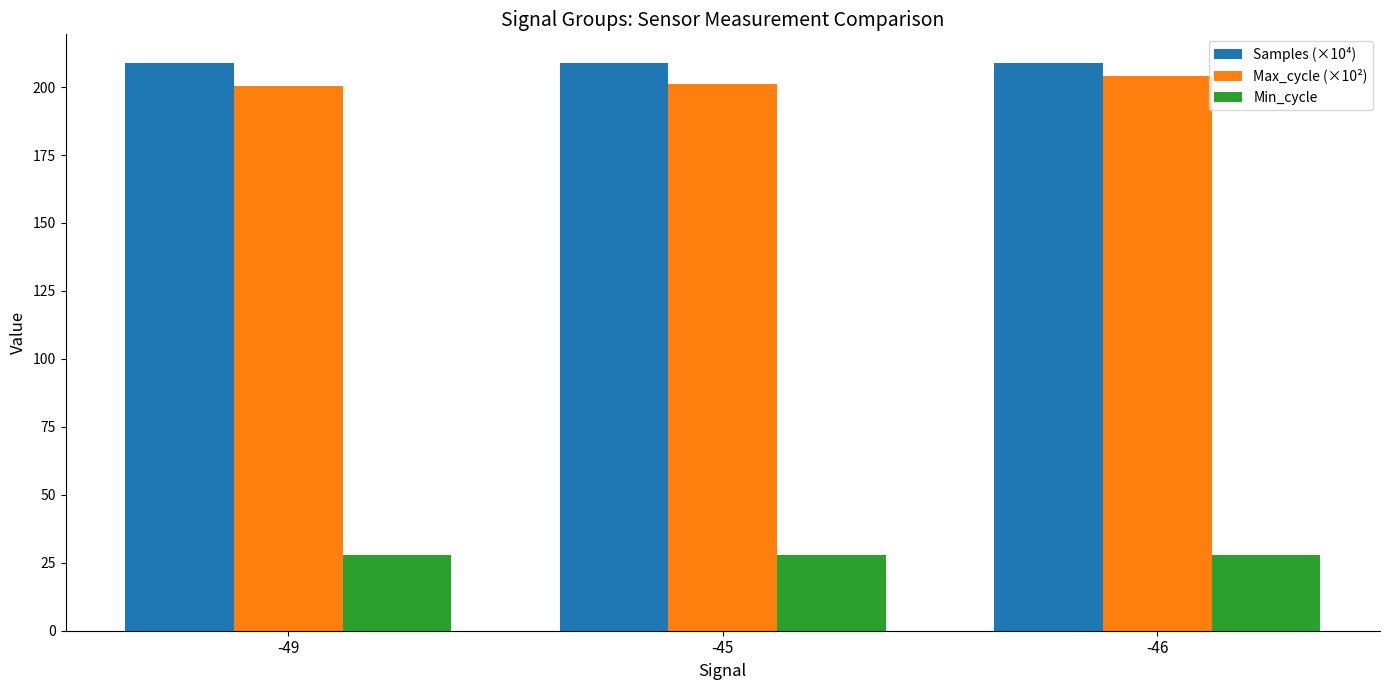

What is the difference between the highest and lowest values at -49?

181.0